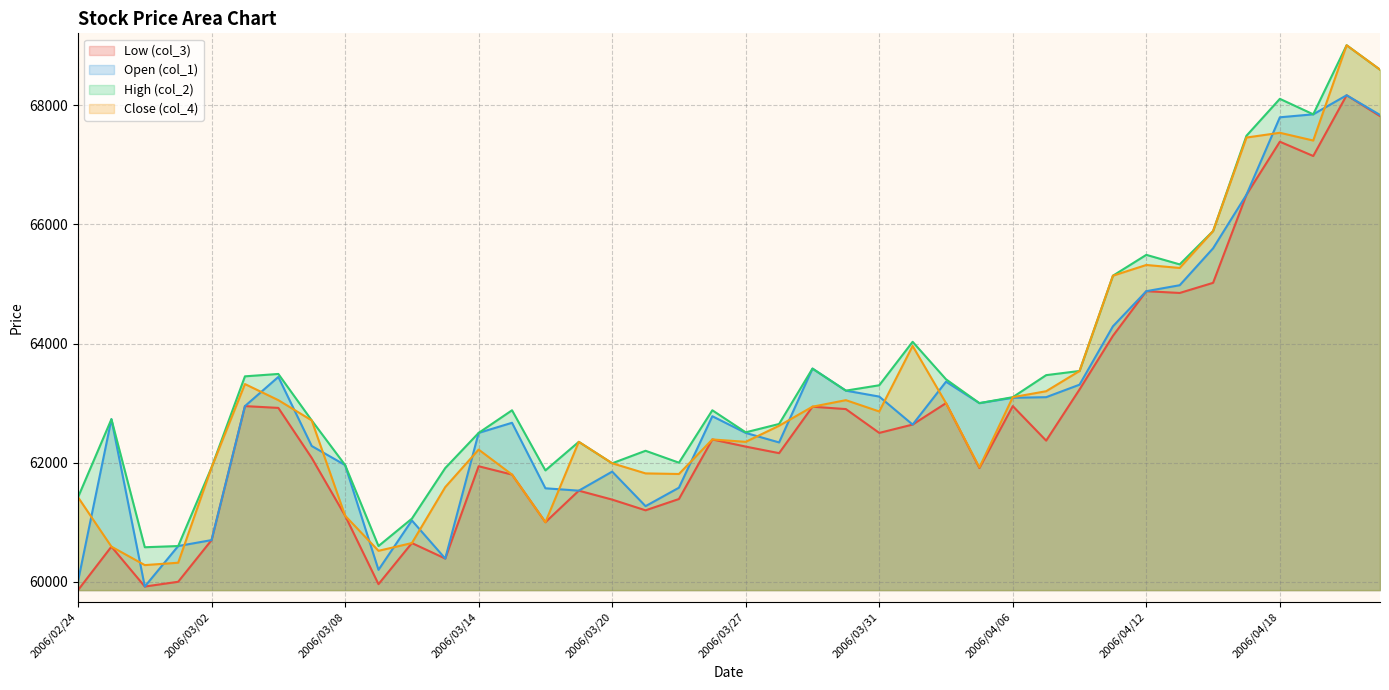

What is the maximum value shown in the chart?

69010